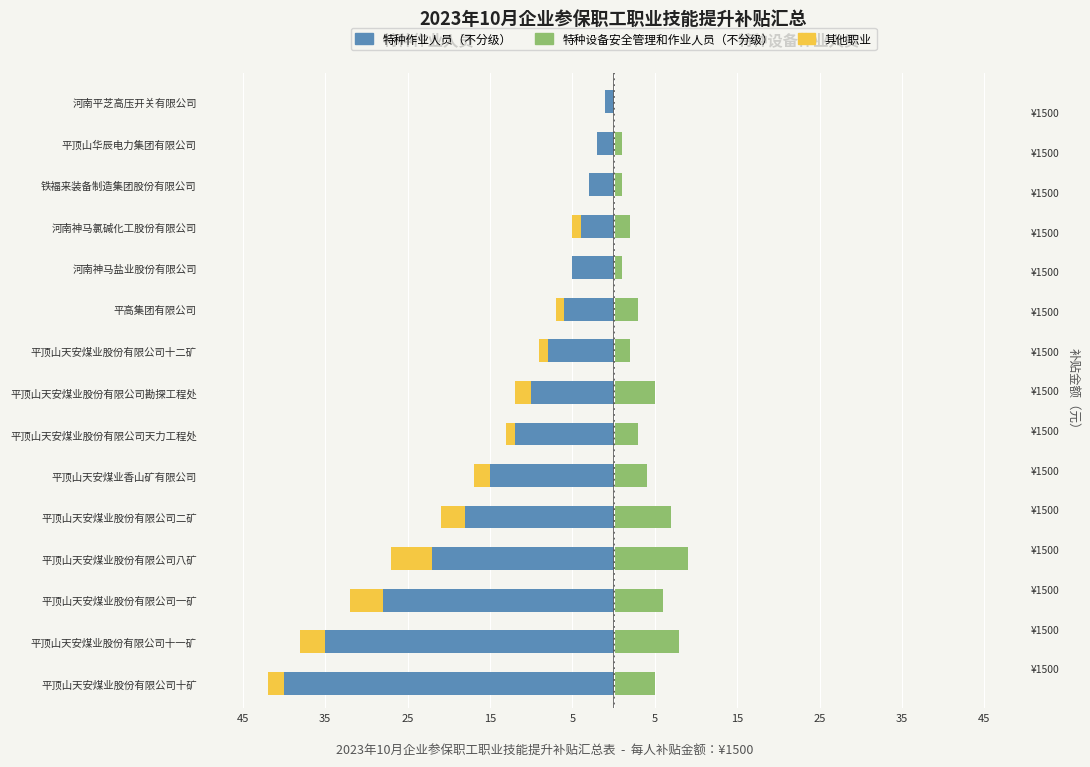

What is the average value of the 特种作业人员（不分级） series?

-14